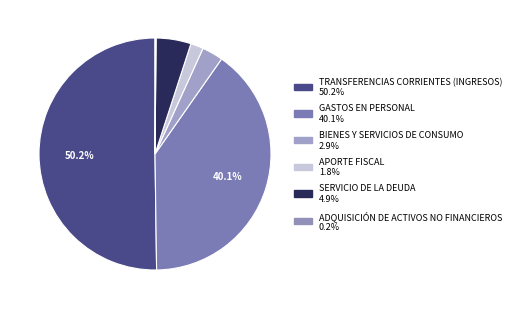

Count the number of slices in the pie.

6